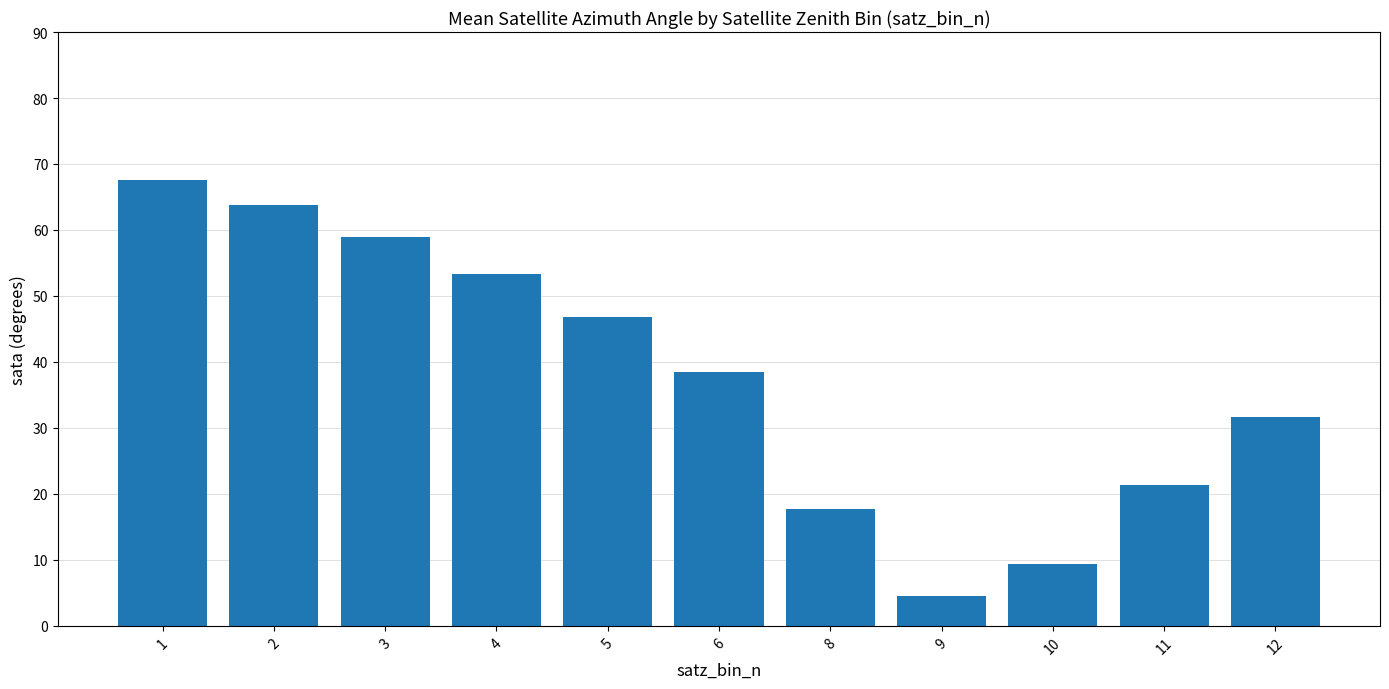

What is the sum of the values at 1 and 10?

77.0